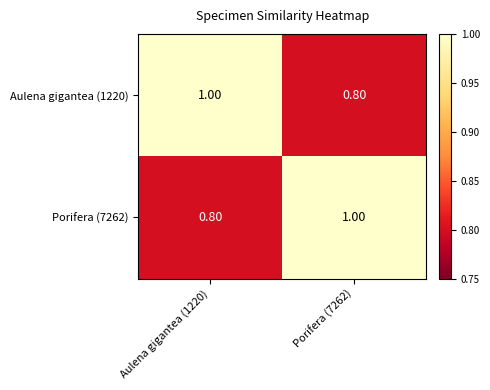

At how many categories does at least one series exceed 0?

2